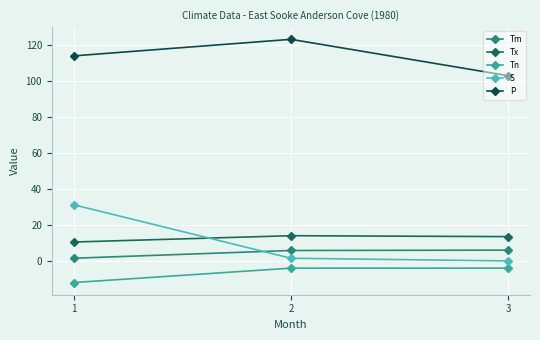

How many values in the Tm series are below 5?

1